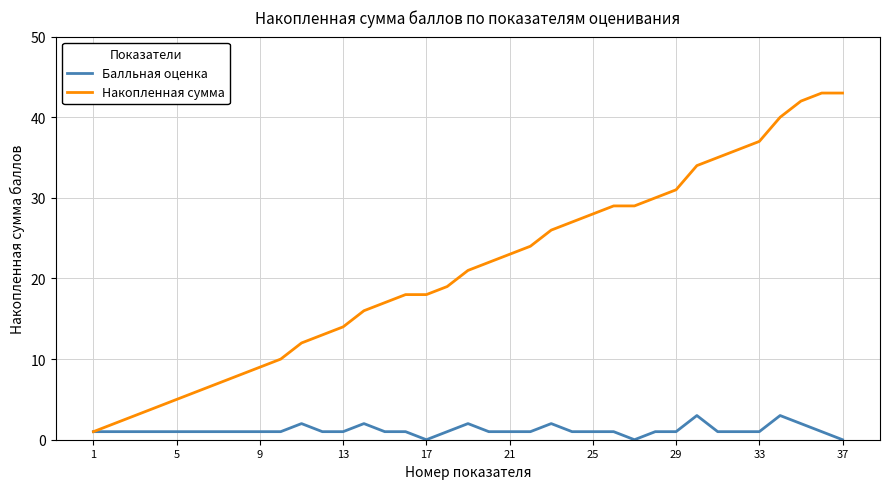

How many lines are shown in the chart?

2